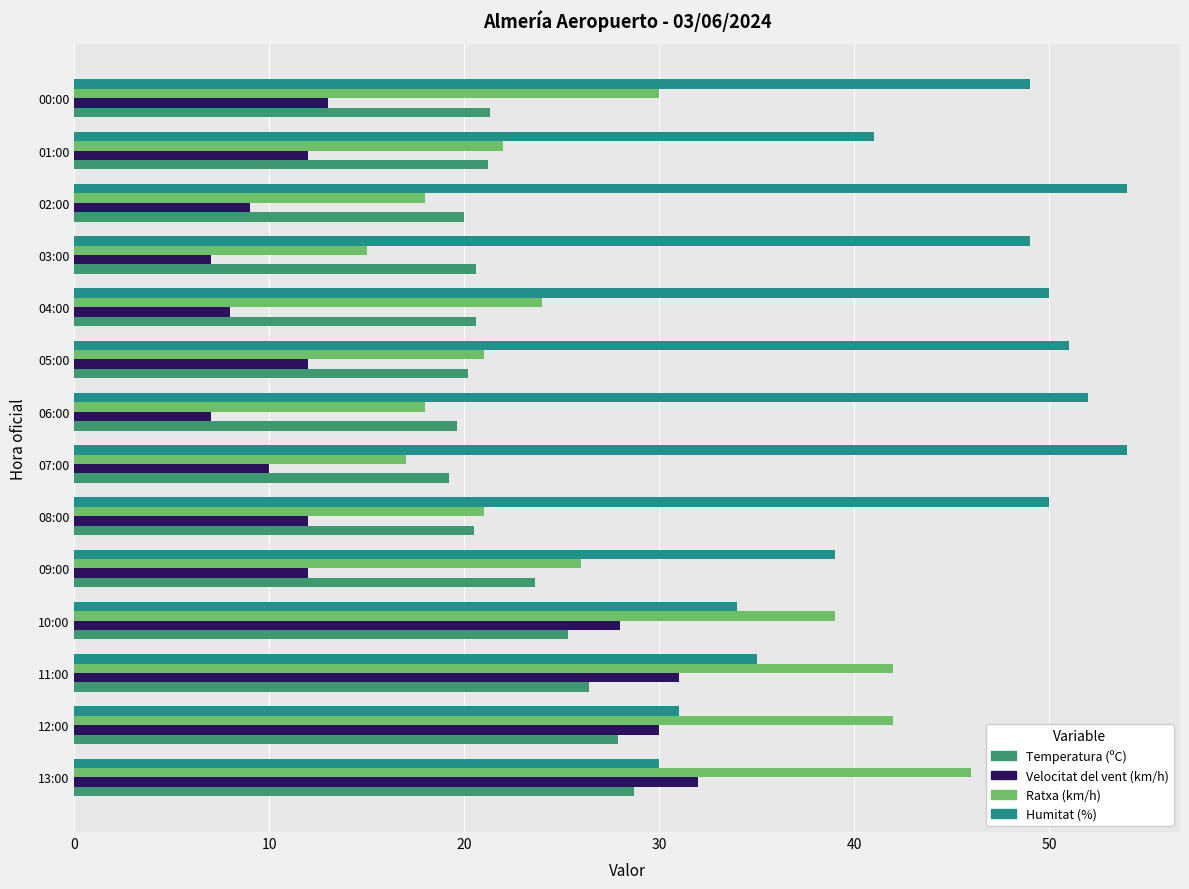

Is the value of Humitat (%) at 10:00 greater than the value of Velocitat del vent (km/h) at 10:00?

Yes